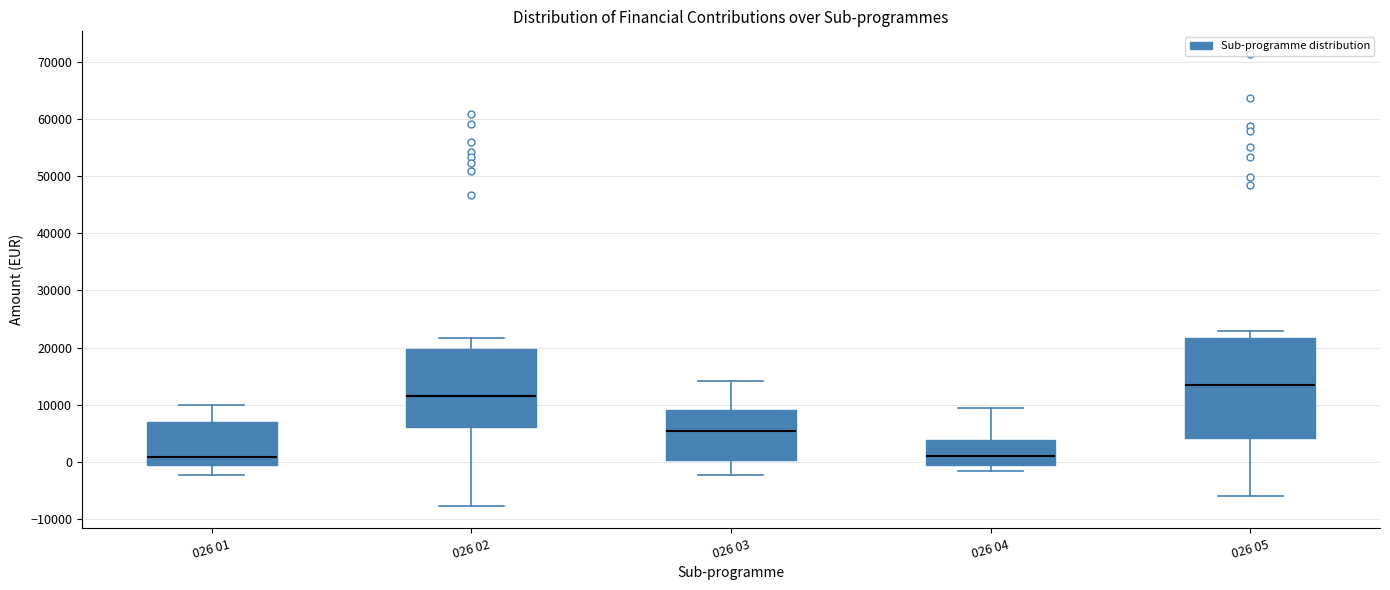

Where is the upper edge of the box for 026 02 on the y-axis? The values are not printed on the chart, so give them approximately, as read against the axis.

20000